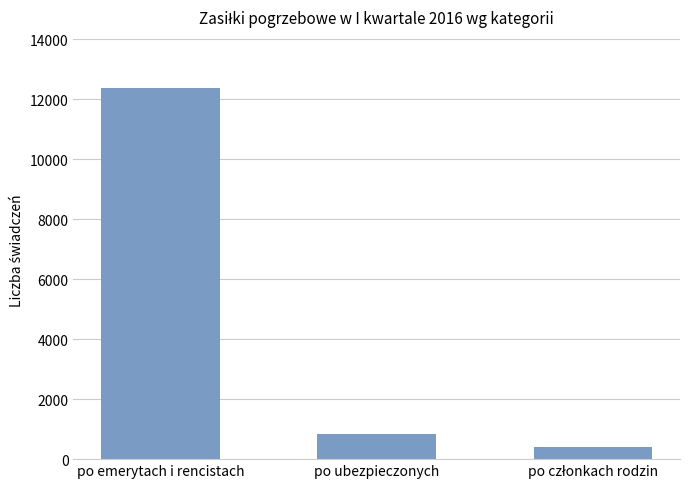

How many data points does each series have?

3